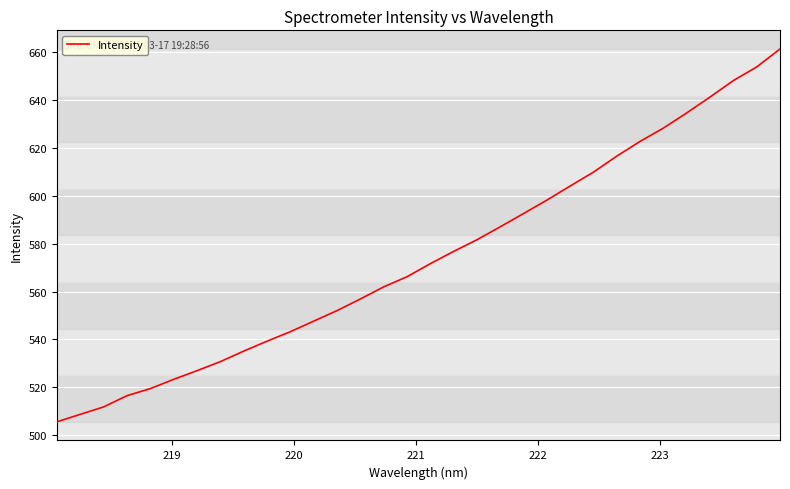

What is the difference between the maximum and minimum values?

155.6